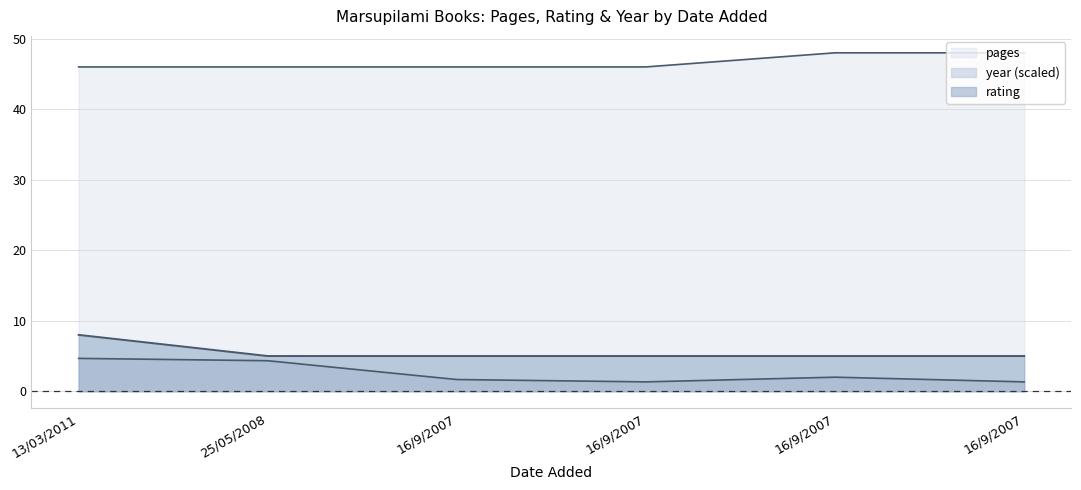

True or false: year and rating cross at least once.

False